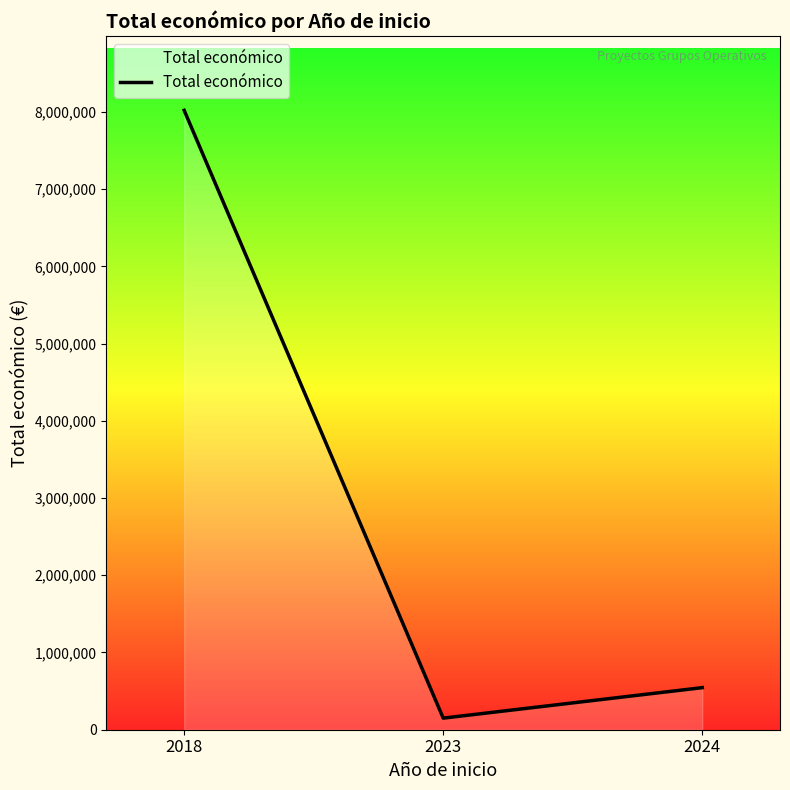

At which category does the chart reach its peak across all series?

2018